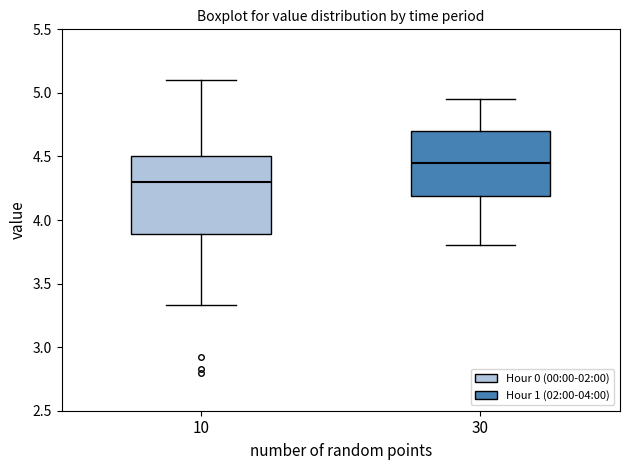

Which box is the tallest, from its lower edge to its upper edge?

10